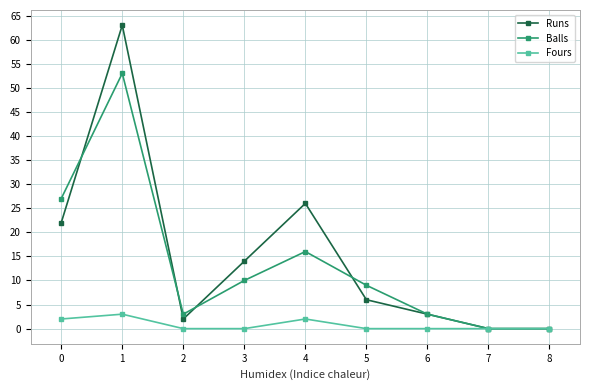

What are all the series names shown in the legend?

Runs, Balls, Fours